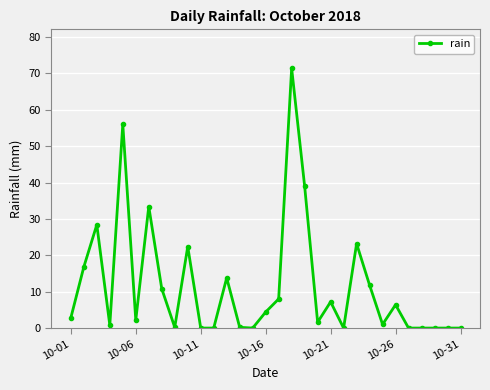

What is the greatest value displayed?

71.4